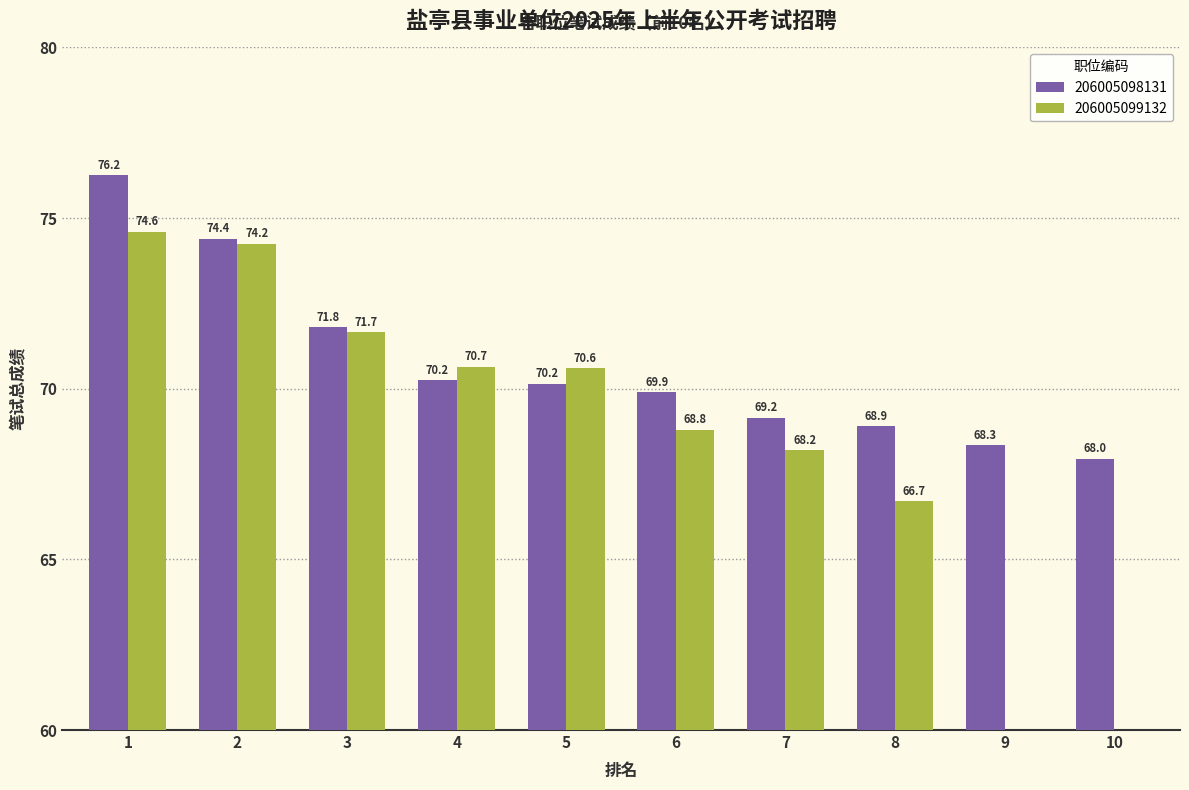

The 206005099132 series shows 71.7 at 3. True or false?

True